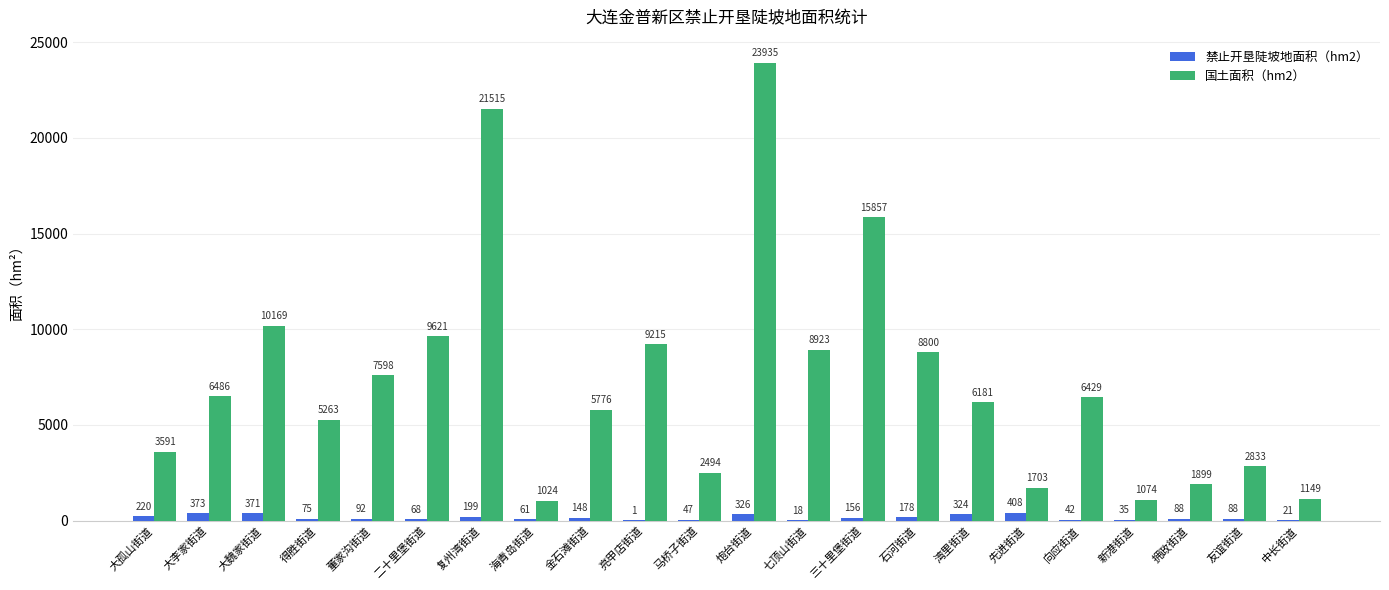

Is the value of 国土面积（hm2） at 复州湾街道 greater than the value of 禁止开垦陡坡地面积（hm2） at 得胜街道?

Yes